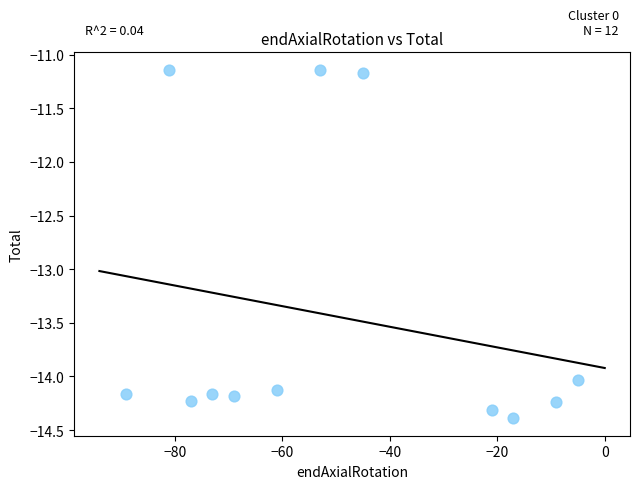

What is the average Y value?

-13.4